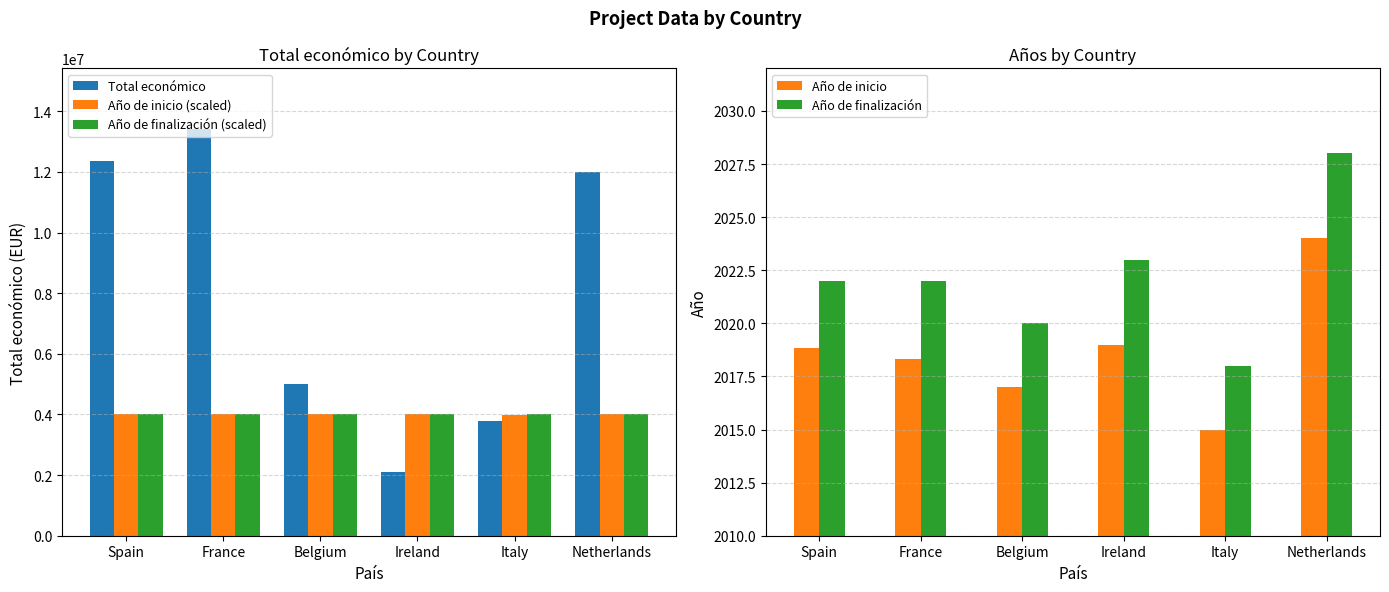

What is the value of the Año de inicio bar at the 4th from the left?

2019.0